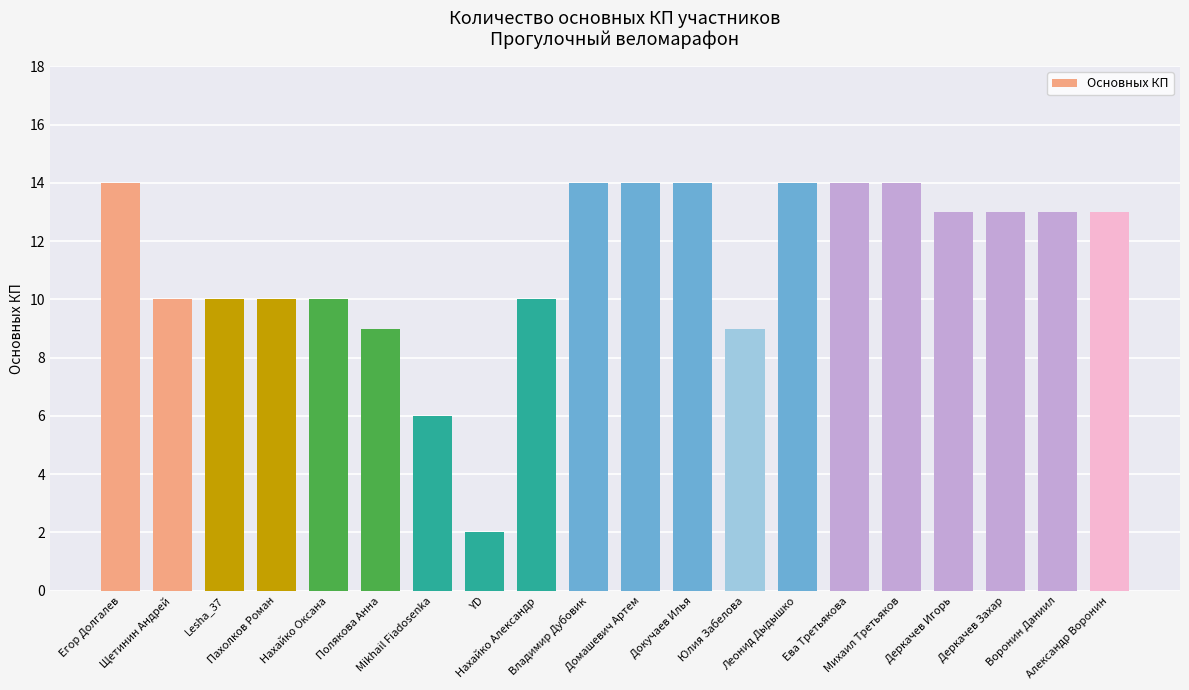

The value at Lesha_37 is 10. True or false?

True